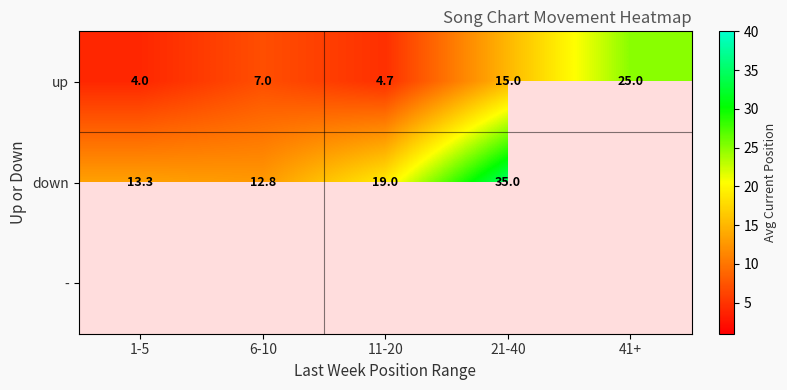

Is it true that down equals 19.5 at 1-5?

False